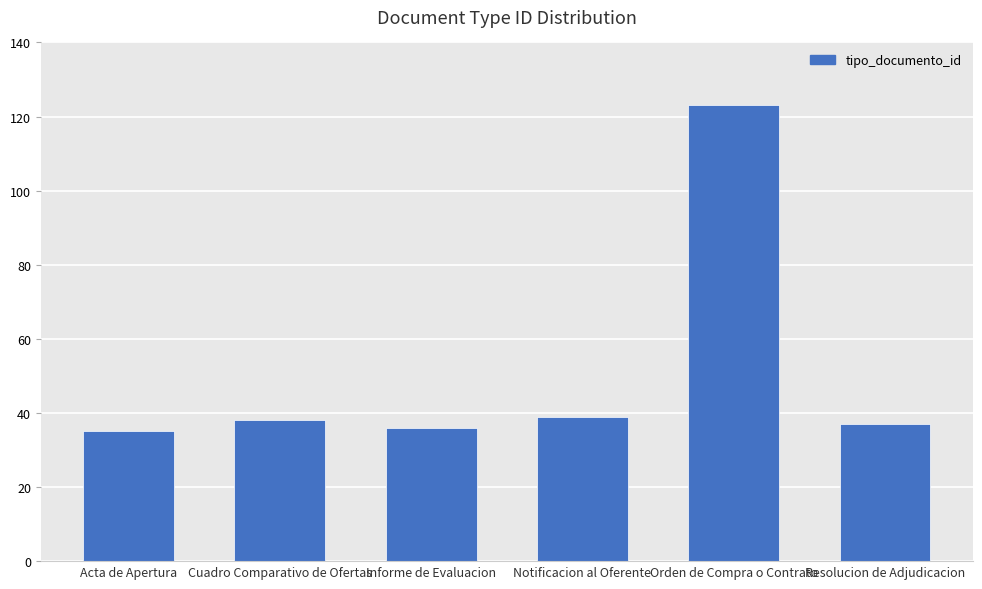

How many data points does each series have?

6